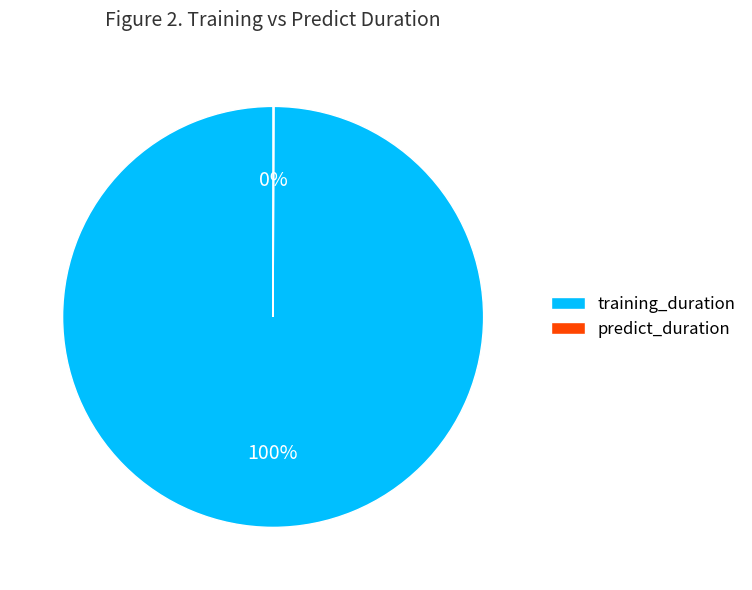

The training_duration slice represents 100% of the pie. True or false?

True